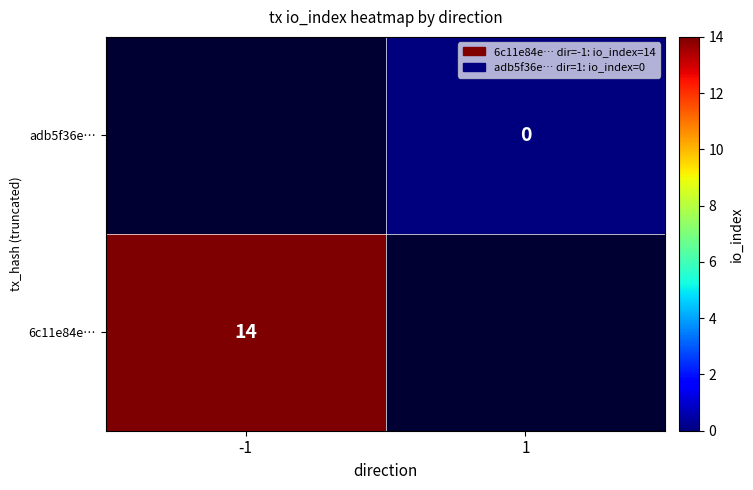

True or false: 6c11e84e… has a value of 14 at -1.

True